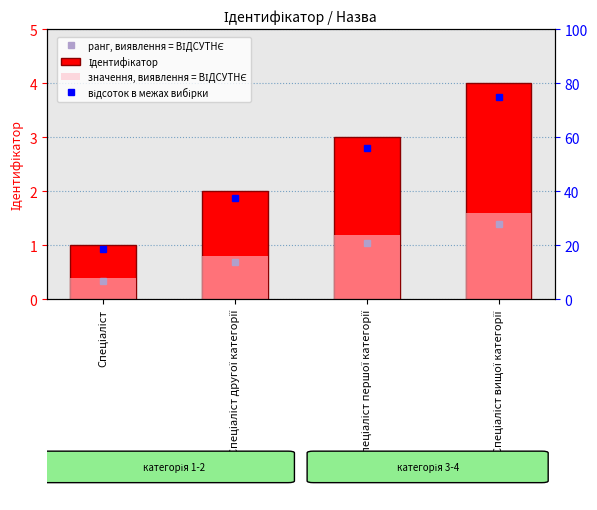

List the series in order of their peak value, lowest first.

ранг, виявлення = ВІДСУТНЄ, значення, виявлення = ВІДСУТНЄ, Ідентифікатор, відсоток в межах вибірки